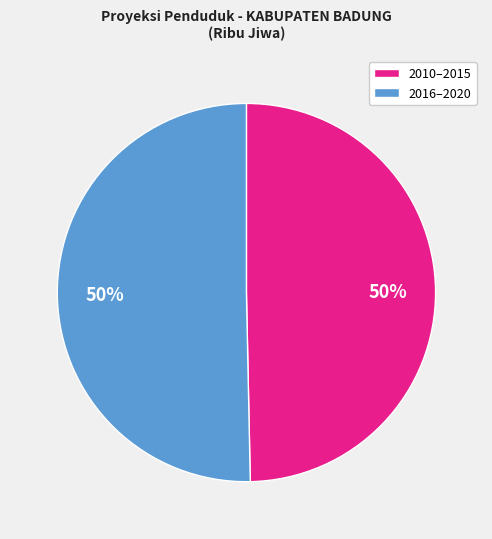

How many segments does this pie chart have?

2